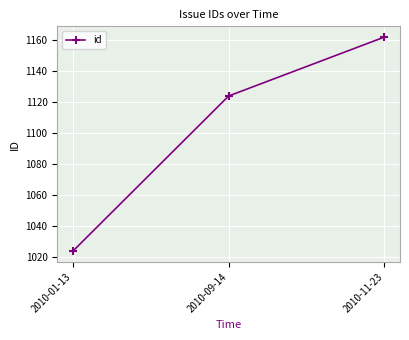

What is the change in value from 2010-01-13 to 2010-09-14?

+100